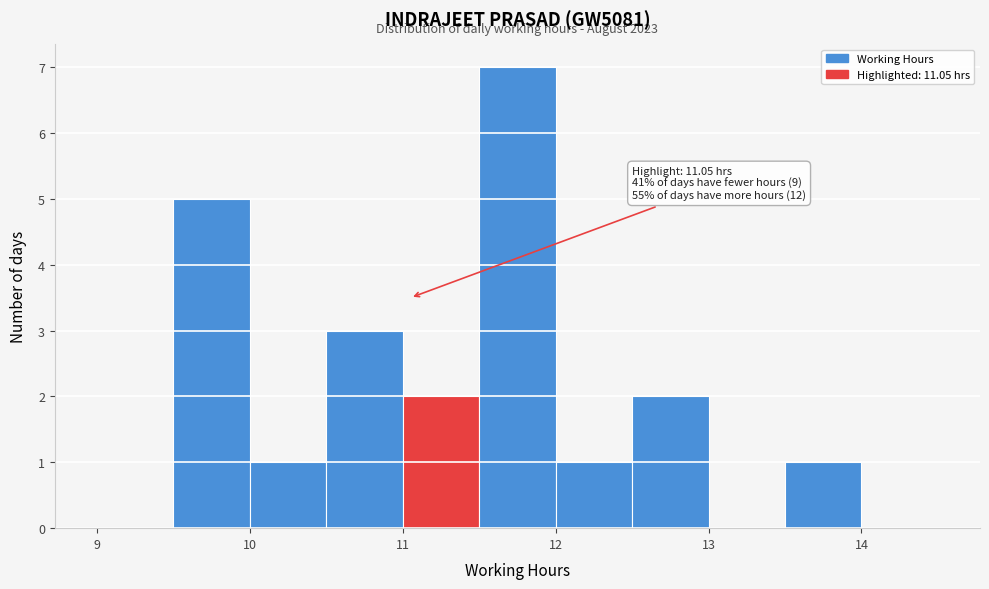

Which range on the x-axis has the tallest bar?

11.5 to 12.0